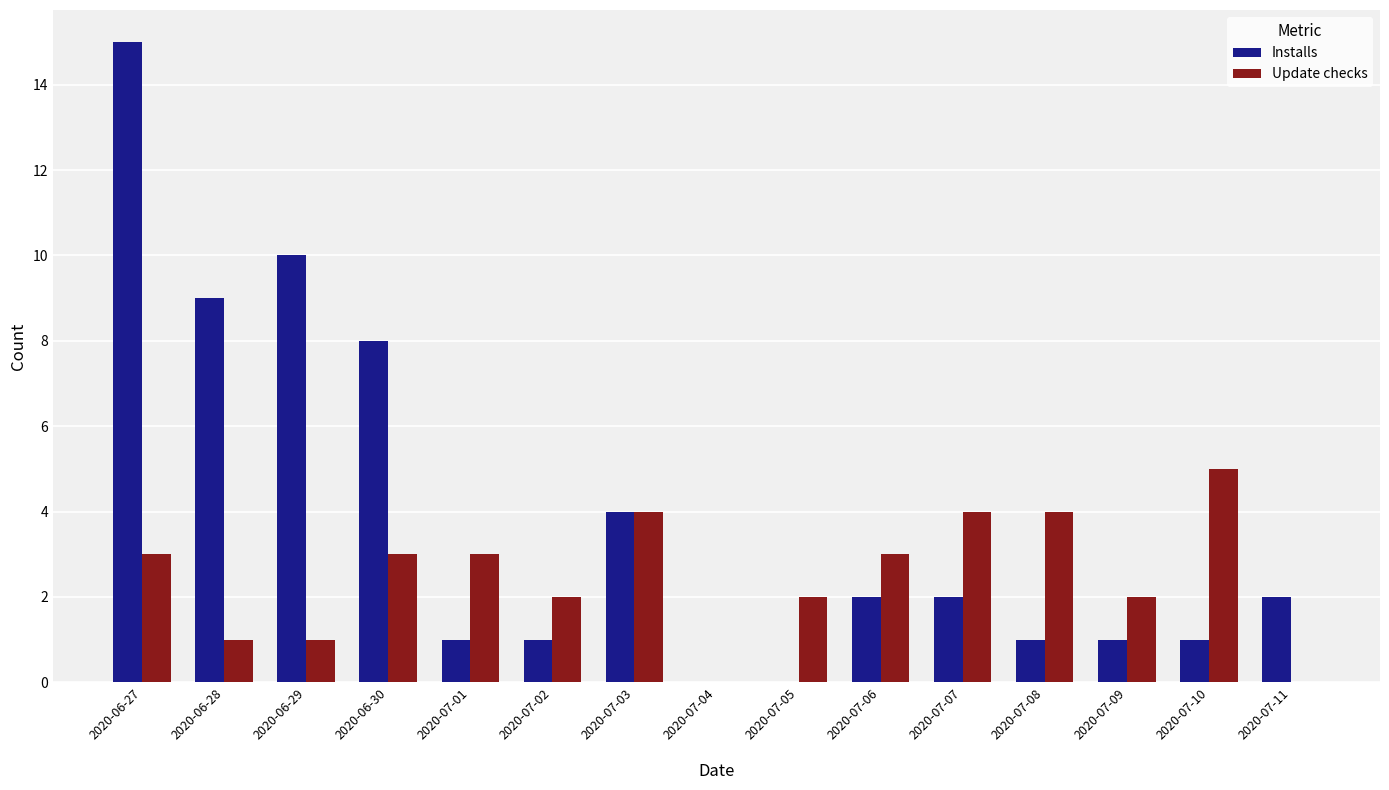

What is the sum of the Installs values at 2020-07-03 and 2020-06-30?

12